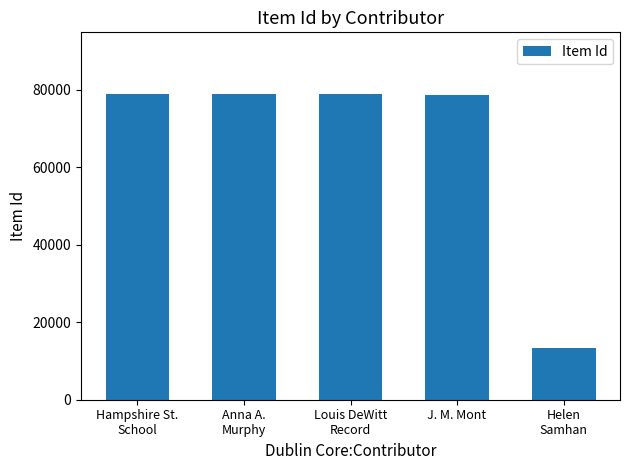

What is the approximate value at J. M. Mont?

78664